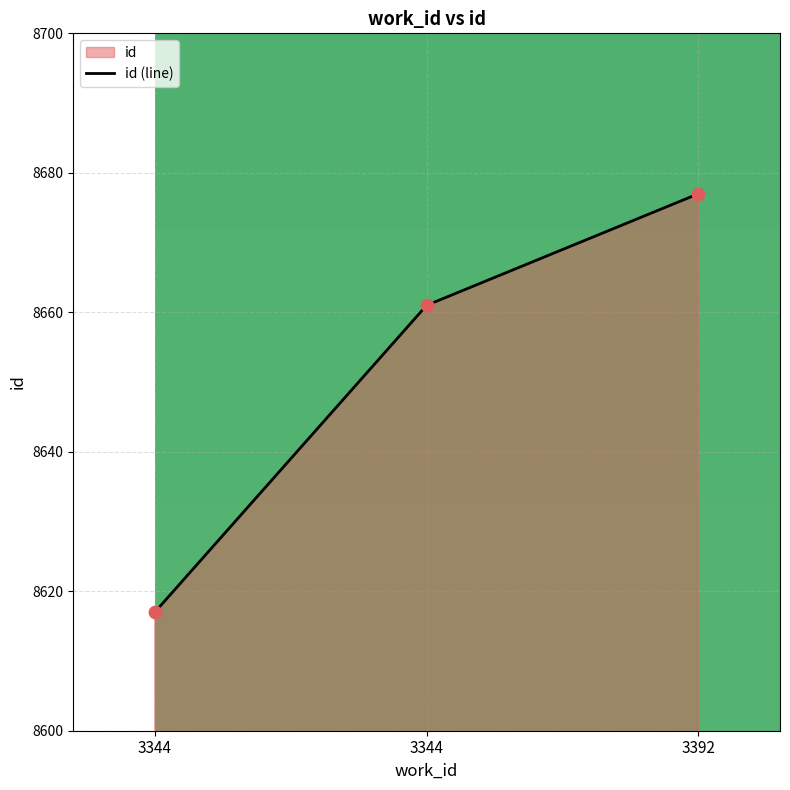

What is the change in value from 3344 to 3392?

+16